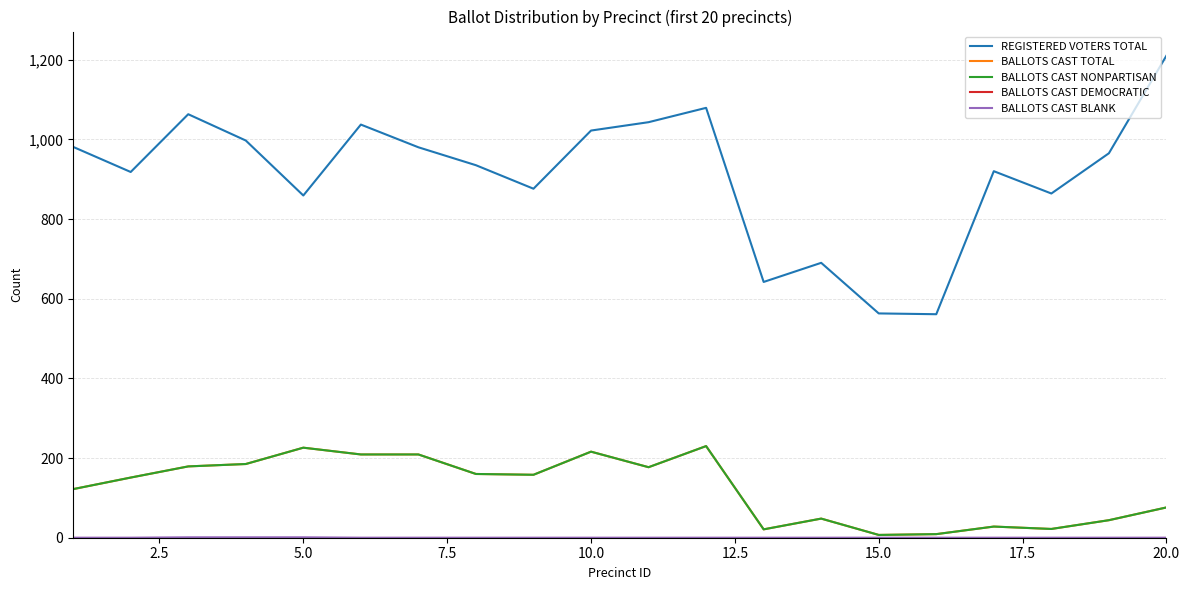

Is this an area chart (filled region under the line)?

No